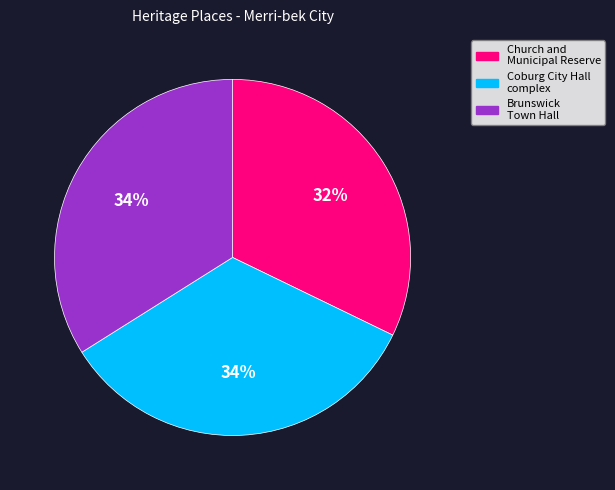

Does any single category account for the majority?

No